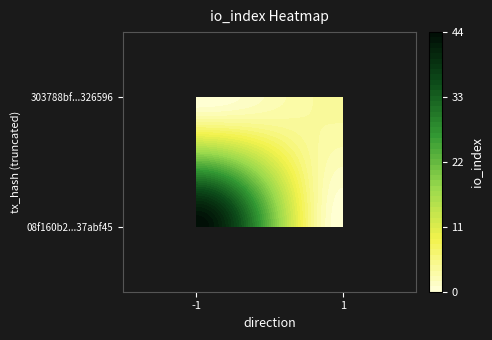

True or false: 08f160b2438b7648422a825aad345ccd37abf45 has a value of -1 at direction.

False